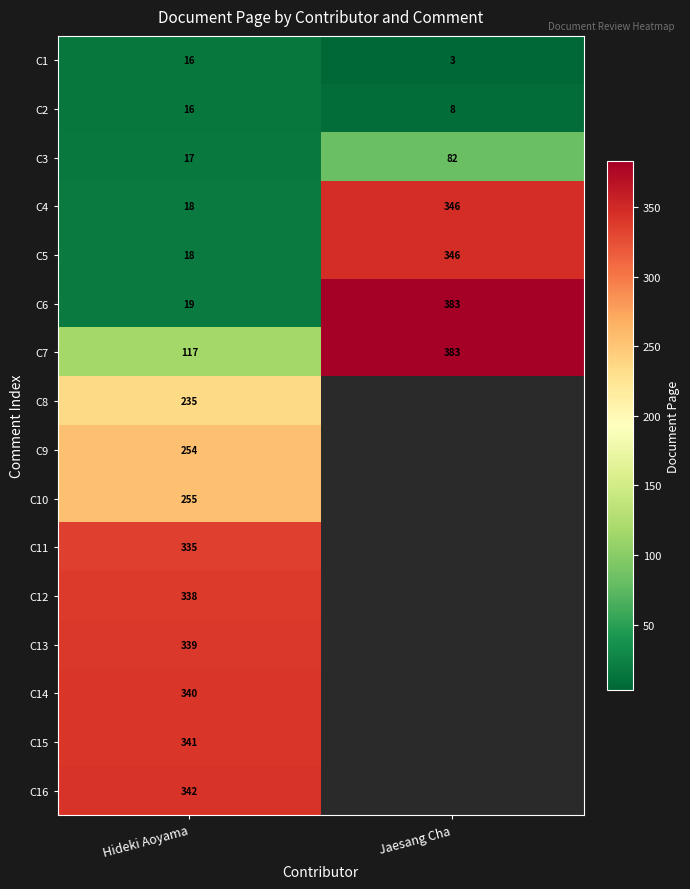

Is the value of C4 at Jaesang Cha greater than the value of C14 at Hideki Aoyama?

Yes